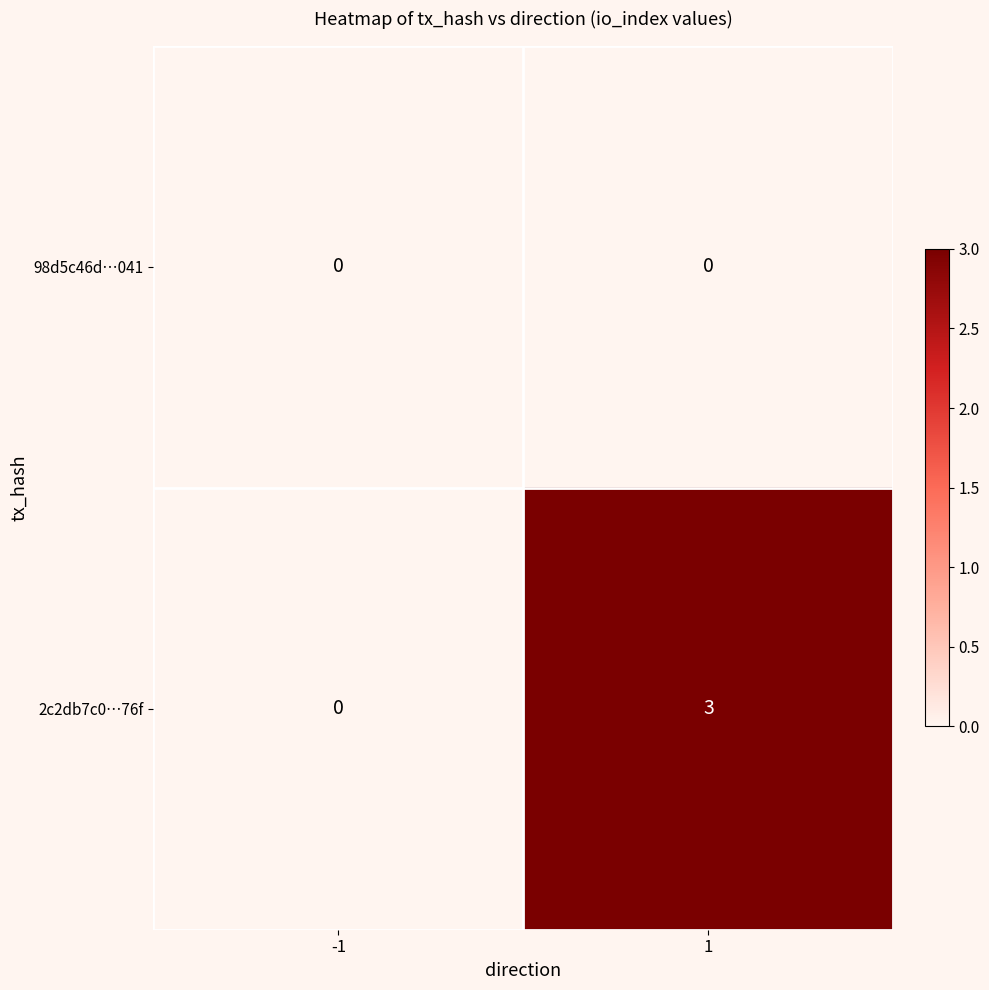

At how many categories does at least one series exceed 2?

1